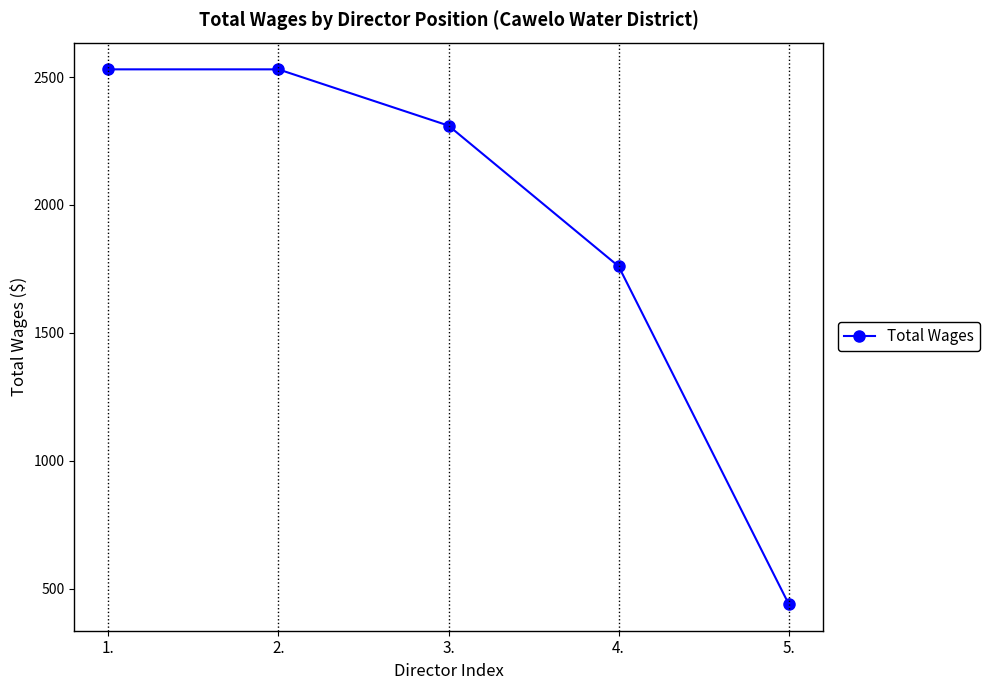

What is the minimum value shown in the chart?

440